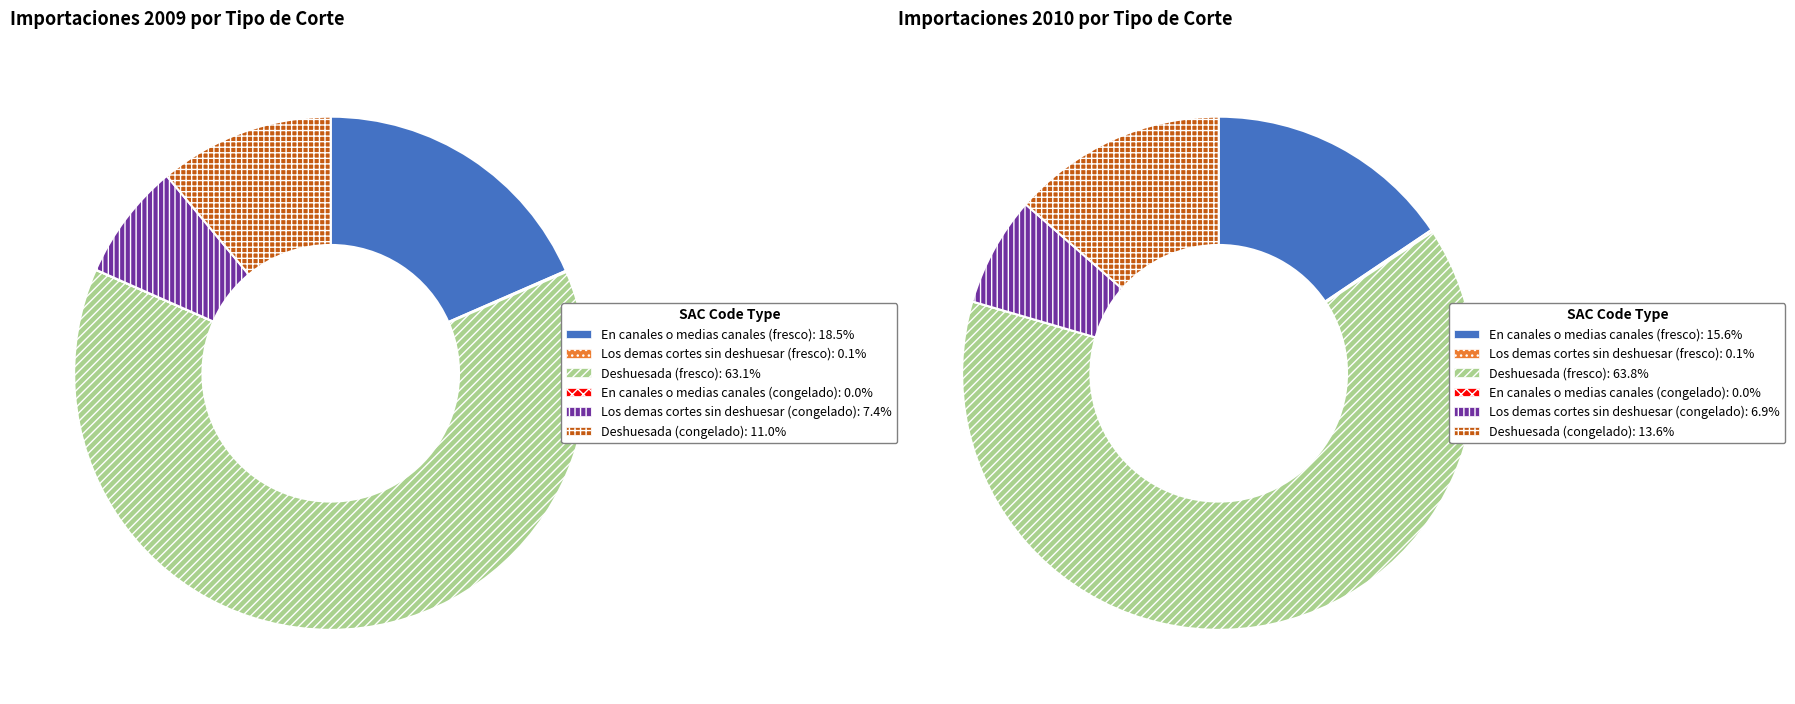

Do 3 and values_2010 together represent more than half of the pie?

No